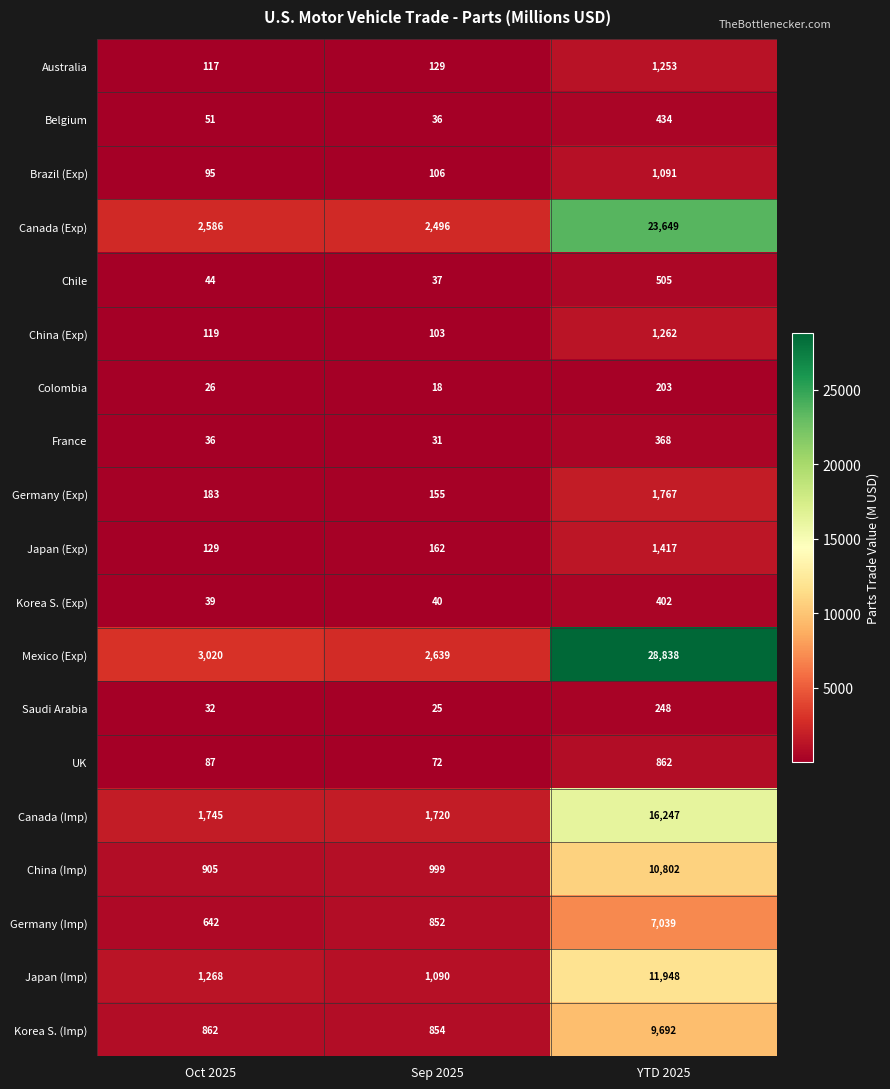

What is the minimum value shown in the chart?

18